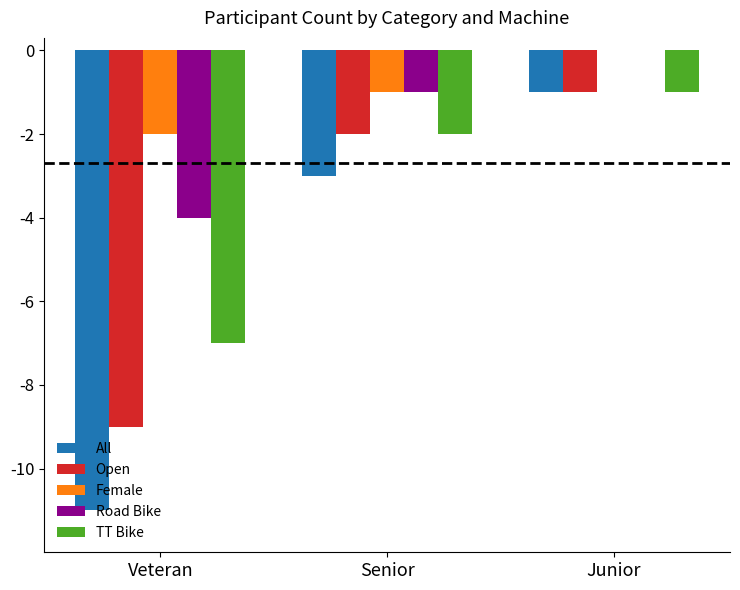

Where is All nearest to the value -6?

Senior